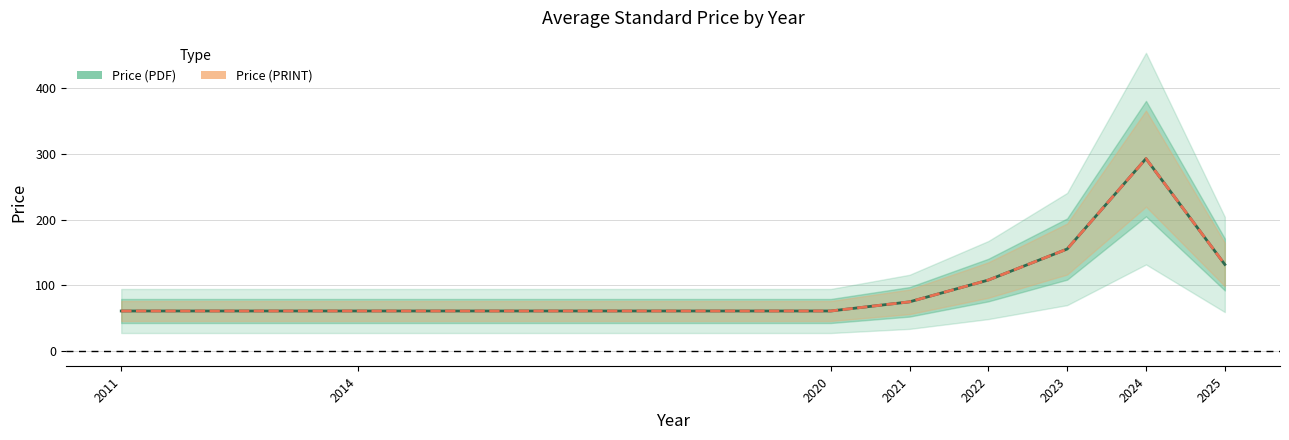

Reading left to right, what are all the values shown in this chart?

Price (PDF): 2011=61.0	2014=61.0	2020=61.0	2021=75.0	2022=108.1	2023=155.4	2024=293.1	2025=131.9
Price (PRINT): 2011=61.0	2014=61.0	2020=61.0	2021=75.0	2022=108.1	2023=155.4	2024=293.1	2025=131.9